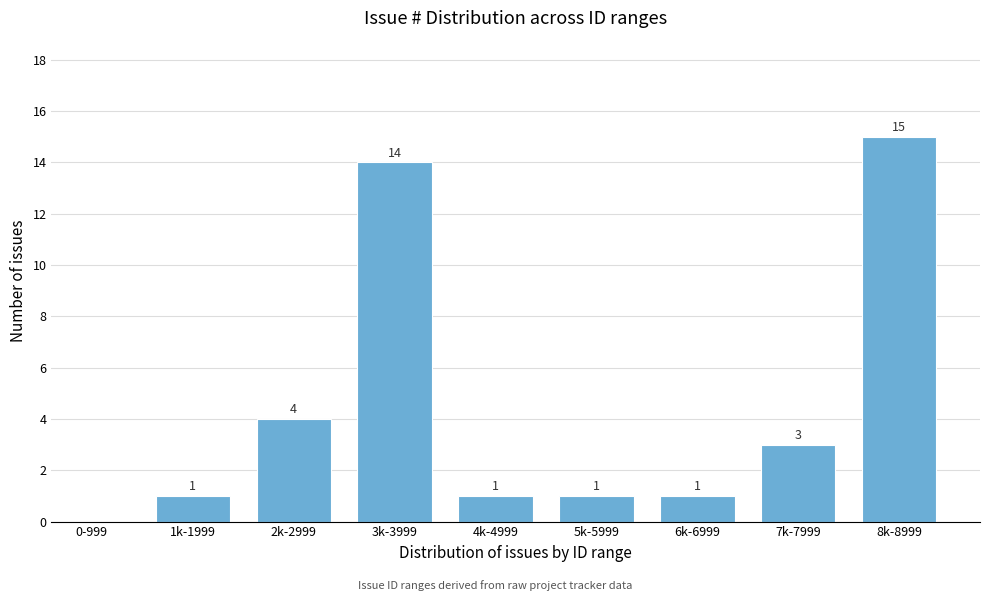

Reading left to right, what are all the values shown in this chart?

0-999=0	1k-1999=1	2k-2999=4	3k-3999=14	4k-4999=1	5k-5999=1	6k-6999=1	7k-7999=3	8k-8999=15